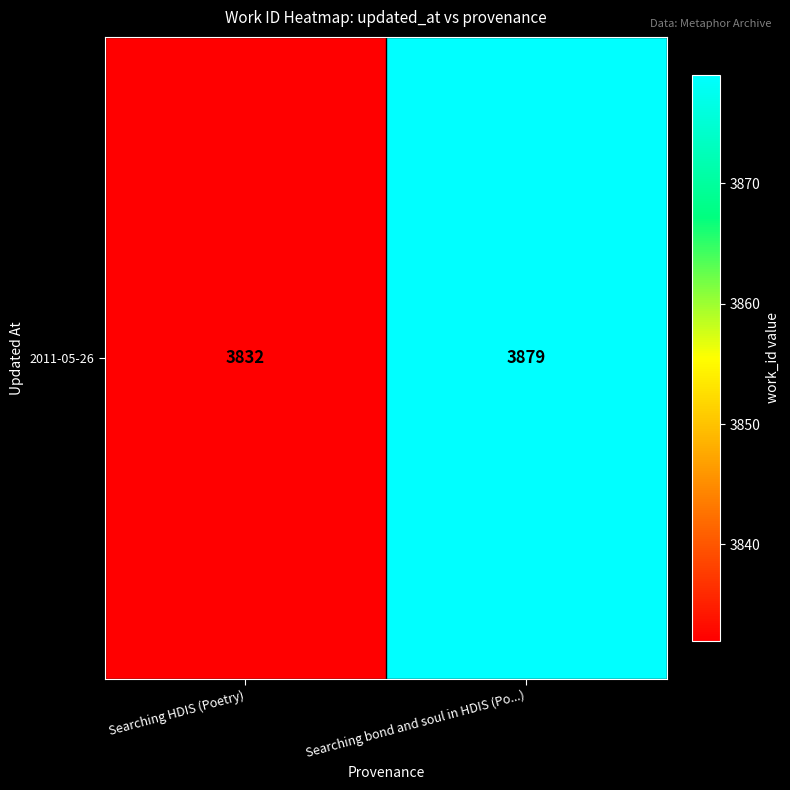

The value at Searching bond and soul in HDIS (Po...) is 1957. True or false?

False